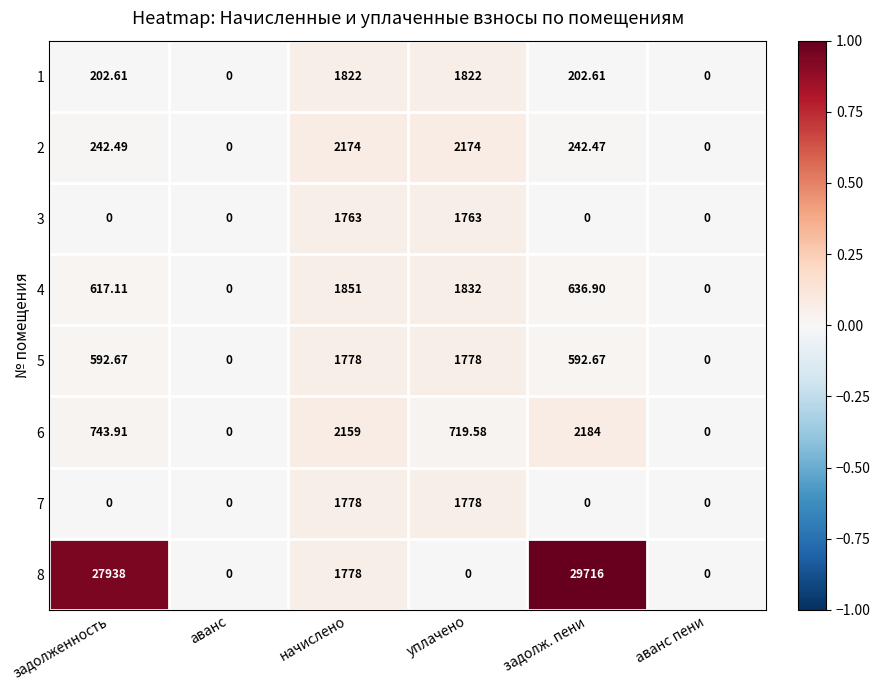

Which series has the largest total across all categories?

8